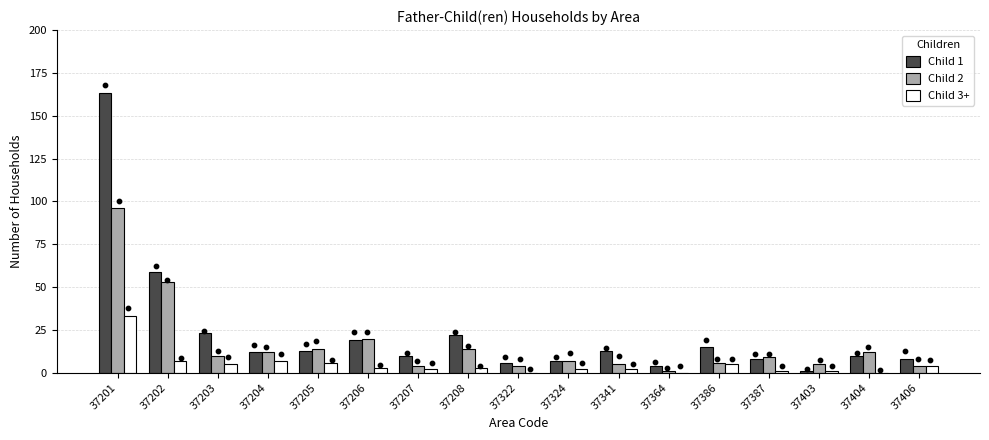

What are all the series names shown in the legend?

Child 1, Child 2, Child 3+